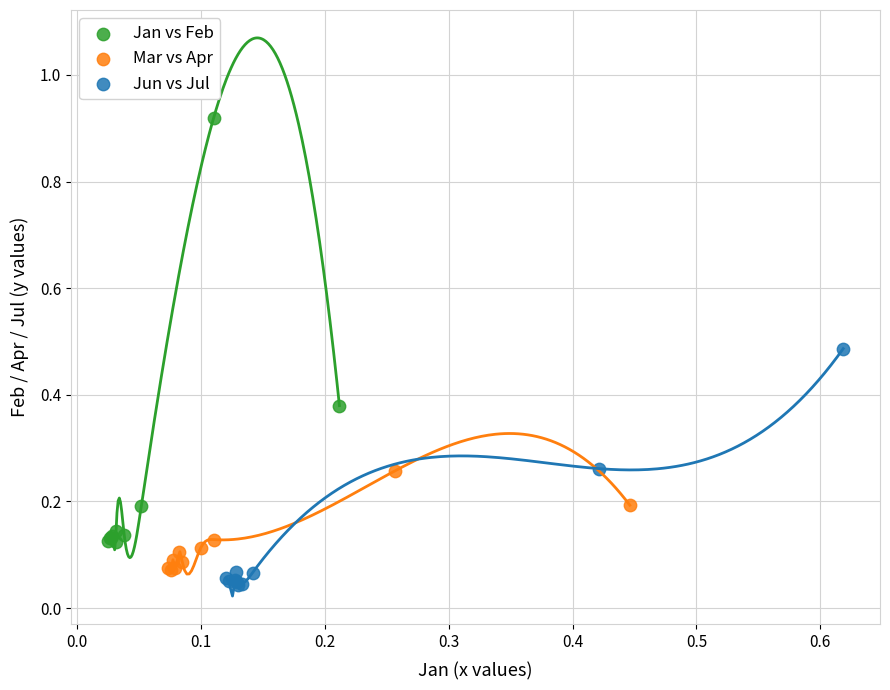

Which series has the largest Y range (max minus min)?

Jan vs Feb